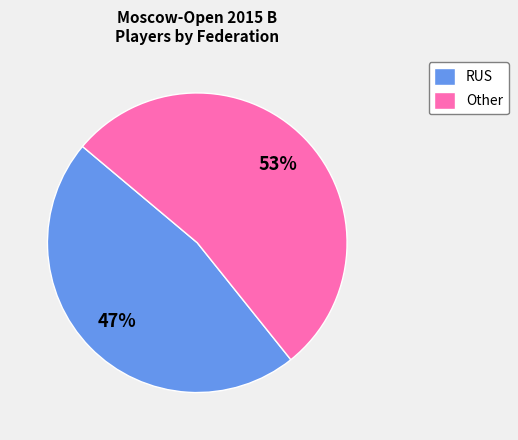

What is the smallest slice in the pie chart?

RUS